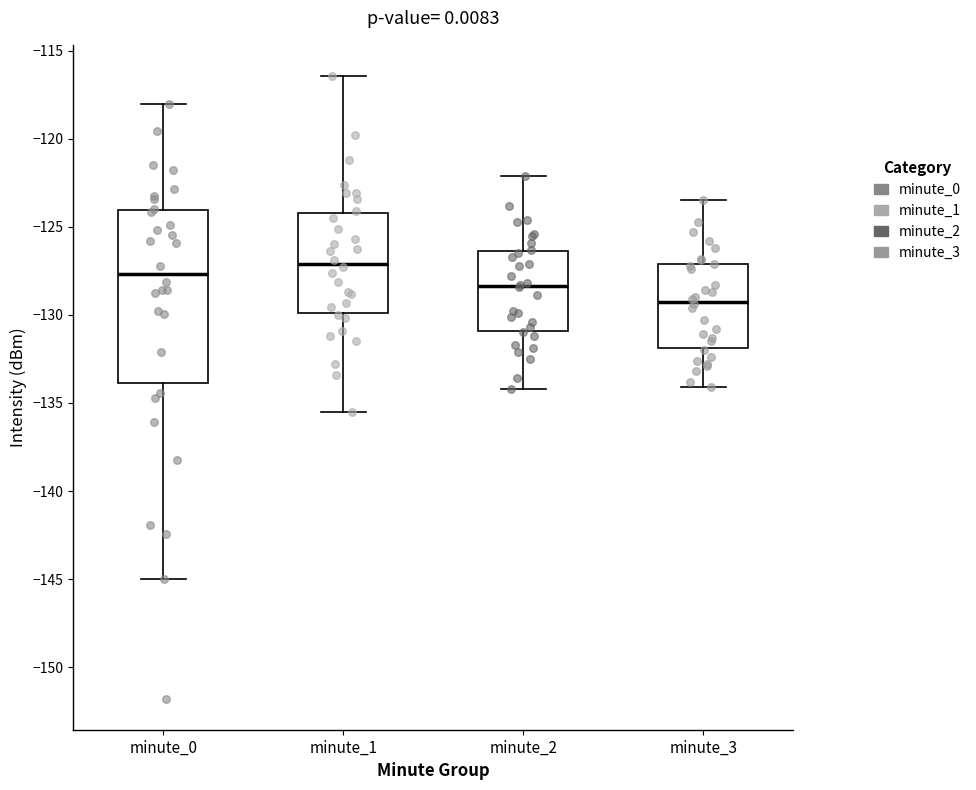

Which box is the tallest, from its lower edge to its upper edge?

minute_0